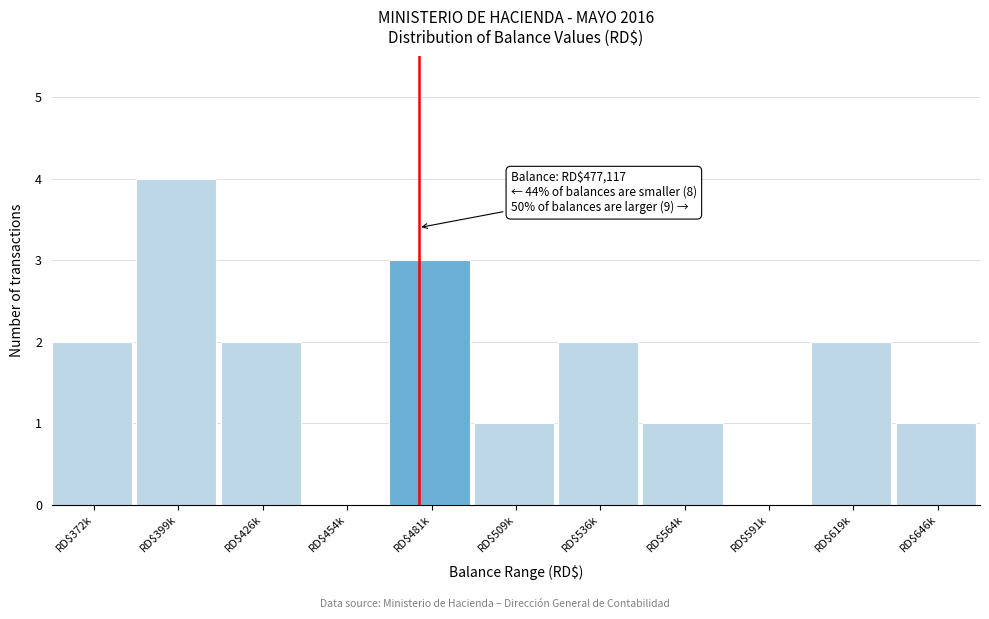

Which category has the highest value across all series?

RD$399k